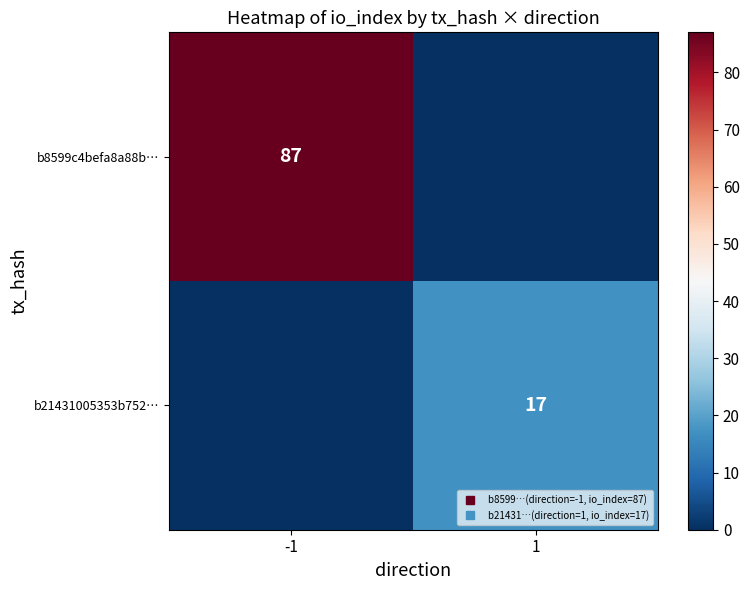

Which series has the largest total across all categories?

b8599c4befa8a88b…